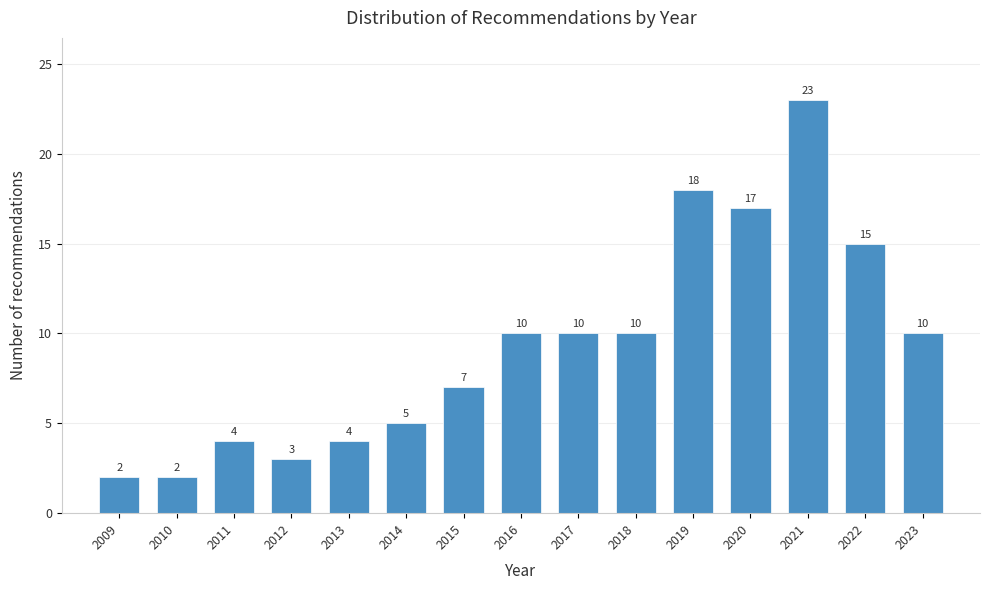

Reading left to right, transcribe all the data shown in this chart.

2	2	4	3	4	5	7	10	10	10	18	17	23	15	10